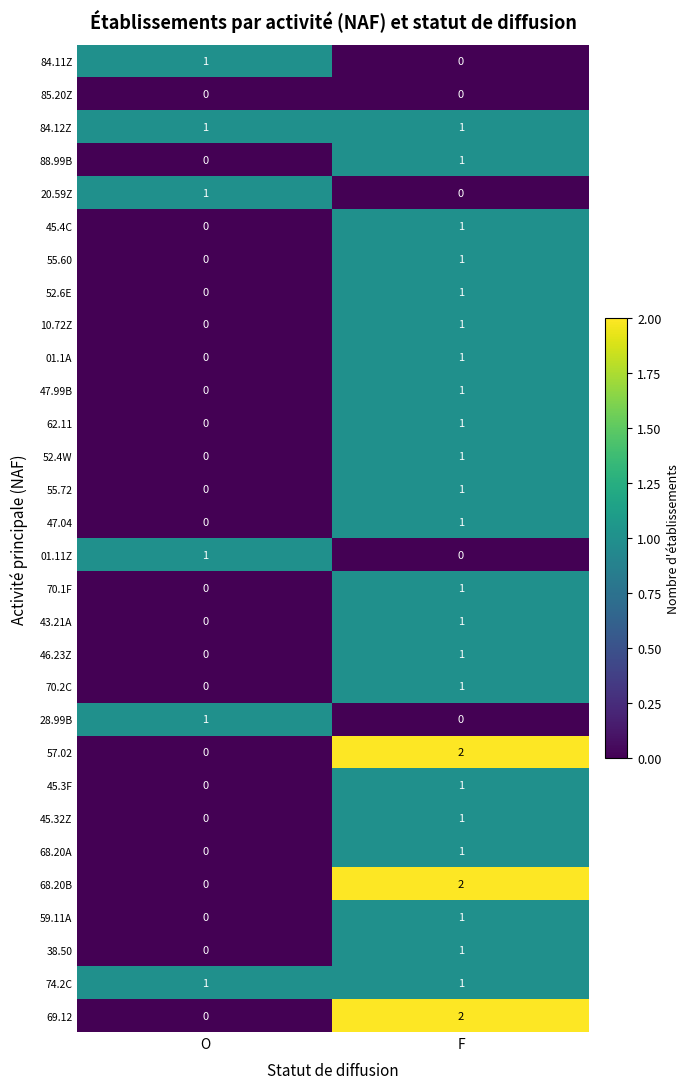

How many series are shown in this chart?

30